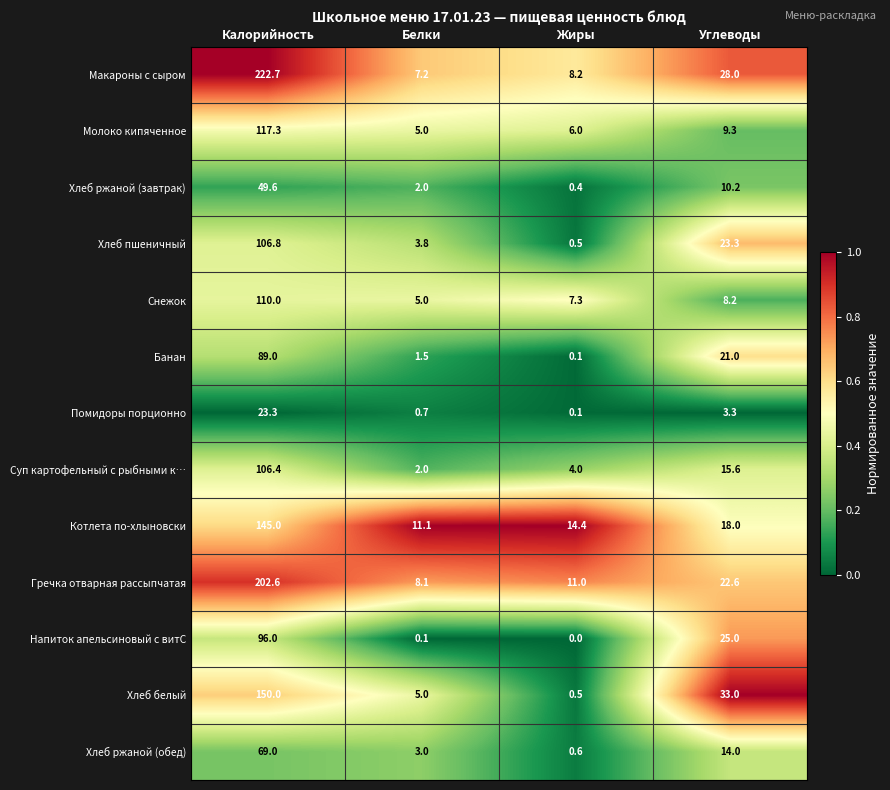

List the series in order of their peak value, lowest first.

Помидоры порционно, Хлеб ржаной (завтрак), Хлеб ржаной (обед), Банан, Напиток апельсиновый с витС, Суп картофельный с рыбными к…, Хлеб пшеничный, Снежок, Молоко кипяченное, Котлета по-хлыновски, Хлеб белый, Гречка отварная рассыпчатая, Макароны с сыром